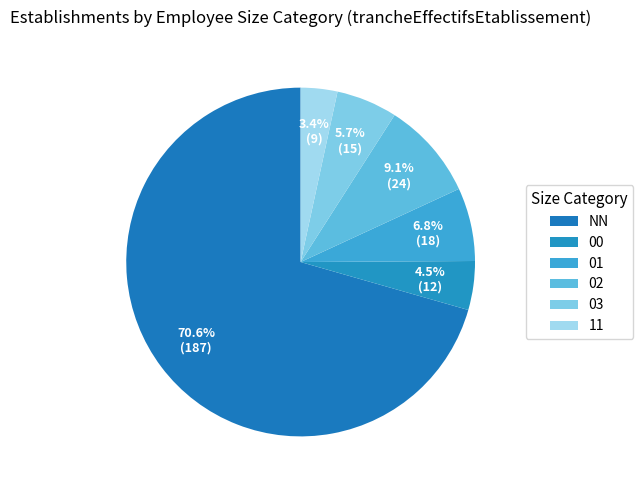

Which category accounts for the majority?

NN